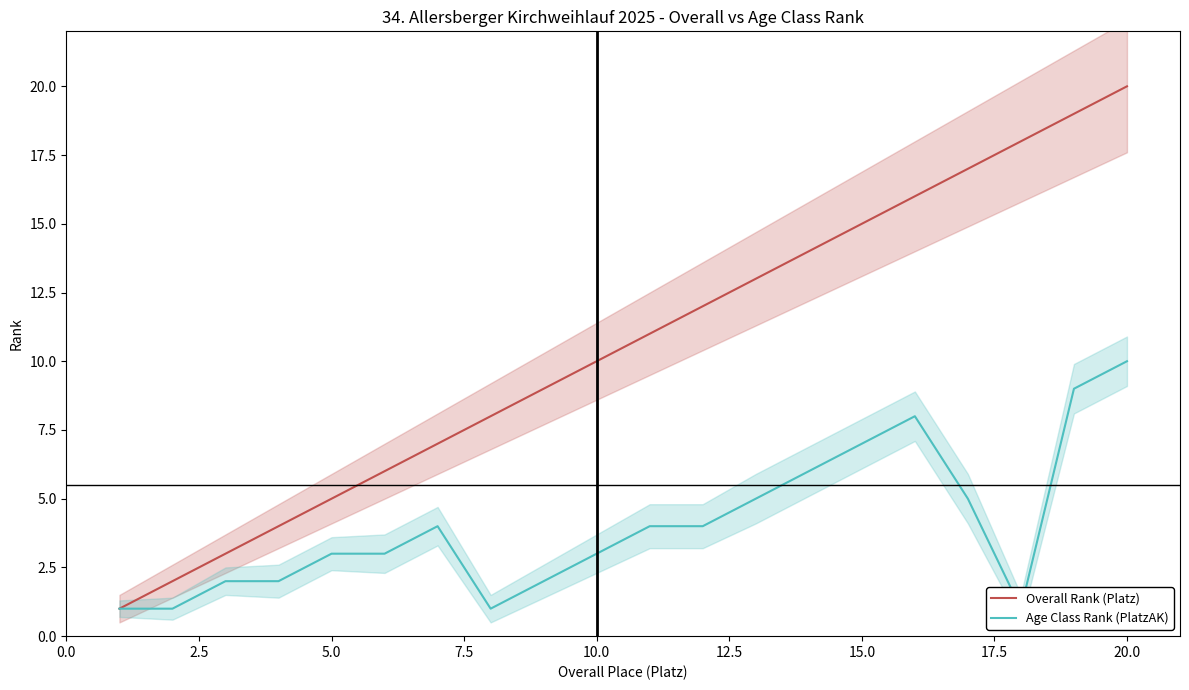

What is the maximum value for Overall Rank (Platz)?

20